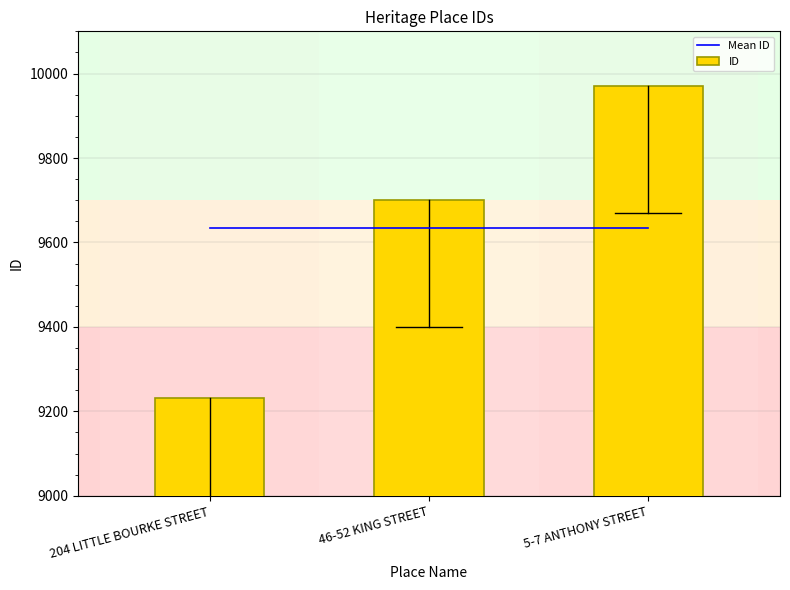

Which series has the widest spread of values?

ID